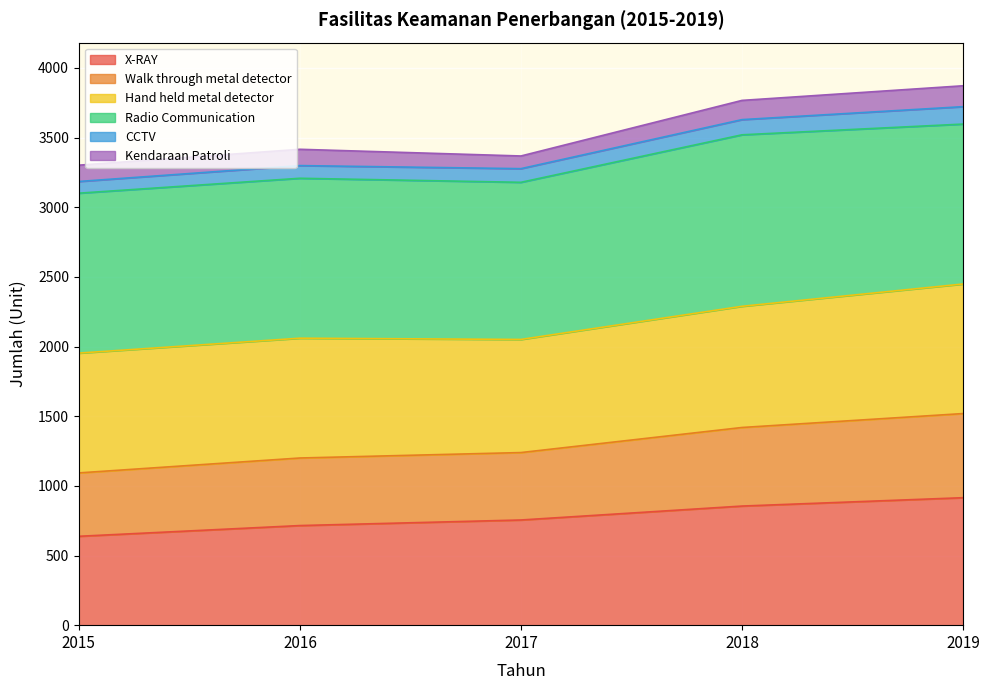

What is the total value across all series at 2015?

3302